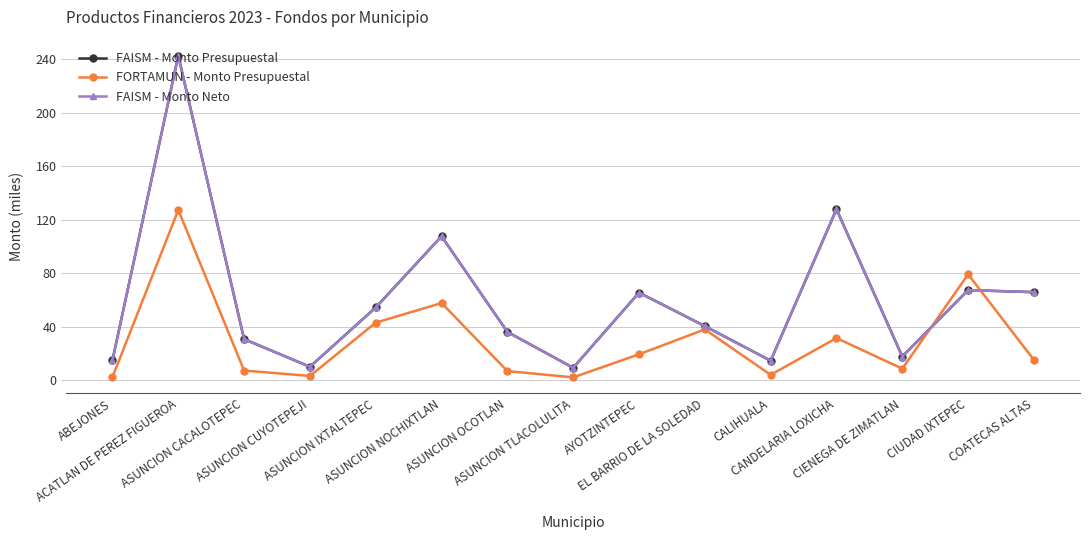

Does the chart have visible grid lines?

Yes